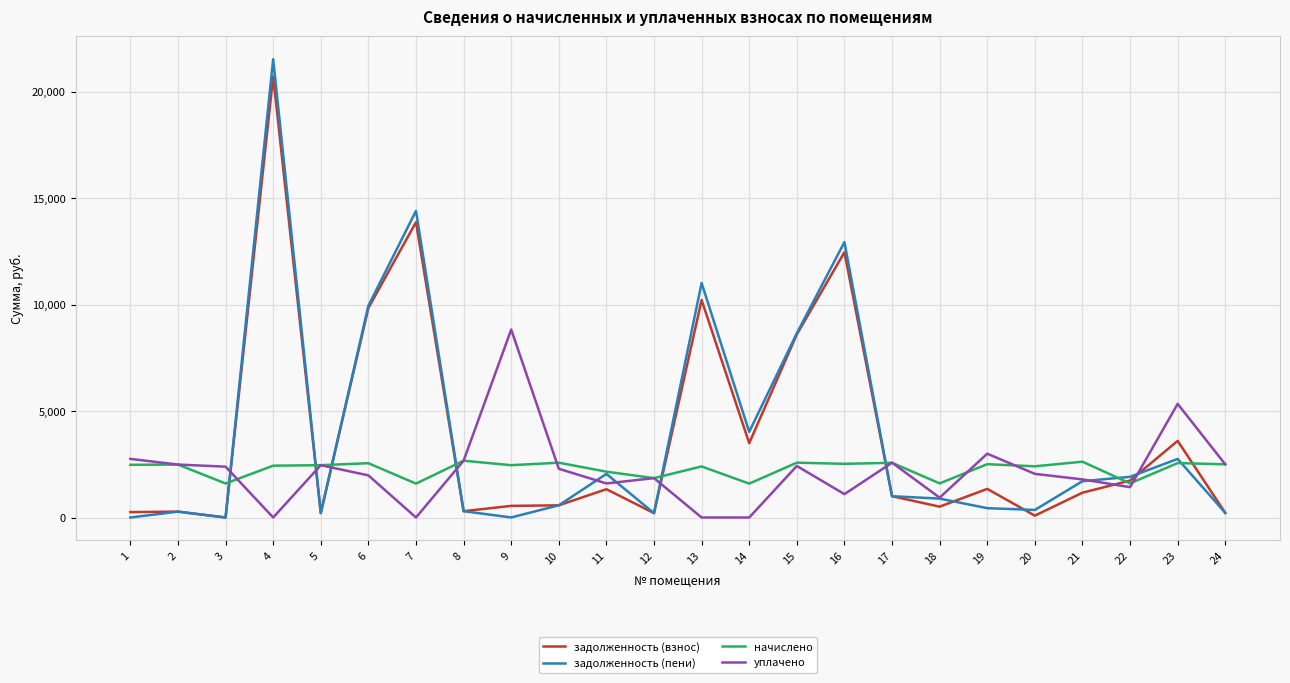

At which category is the sum across all series the highest?

4